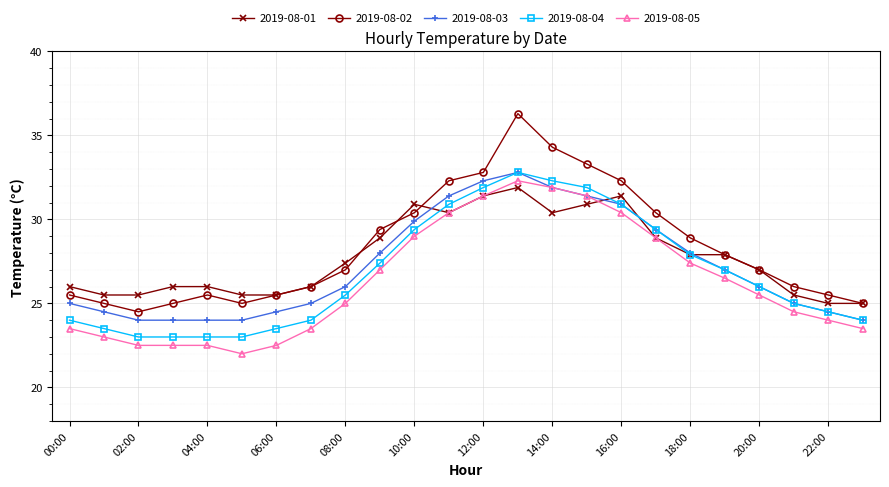

Which series has the widest spread of values?

2019-08-02